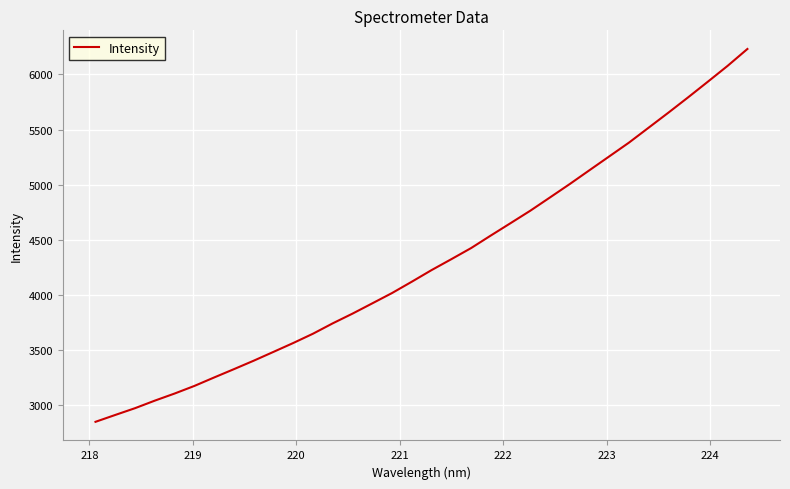

What is the smallest value displayed?

2845.4